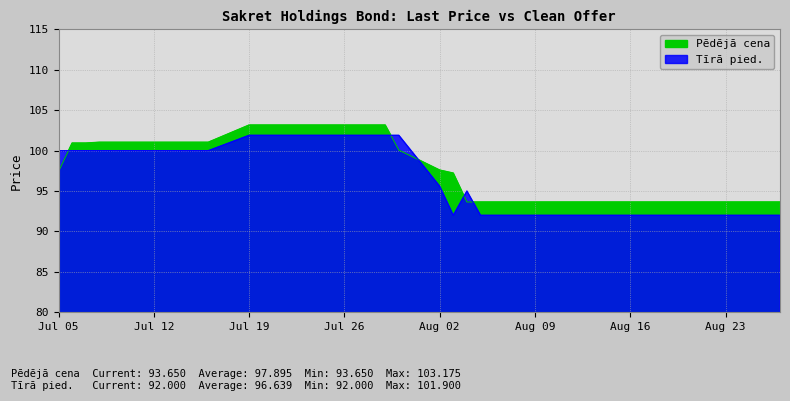

At 2021-07-22, list the series in order from smallest to largest.

Tīrā pied., Pēdējā cena